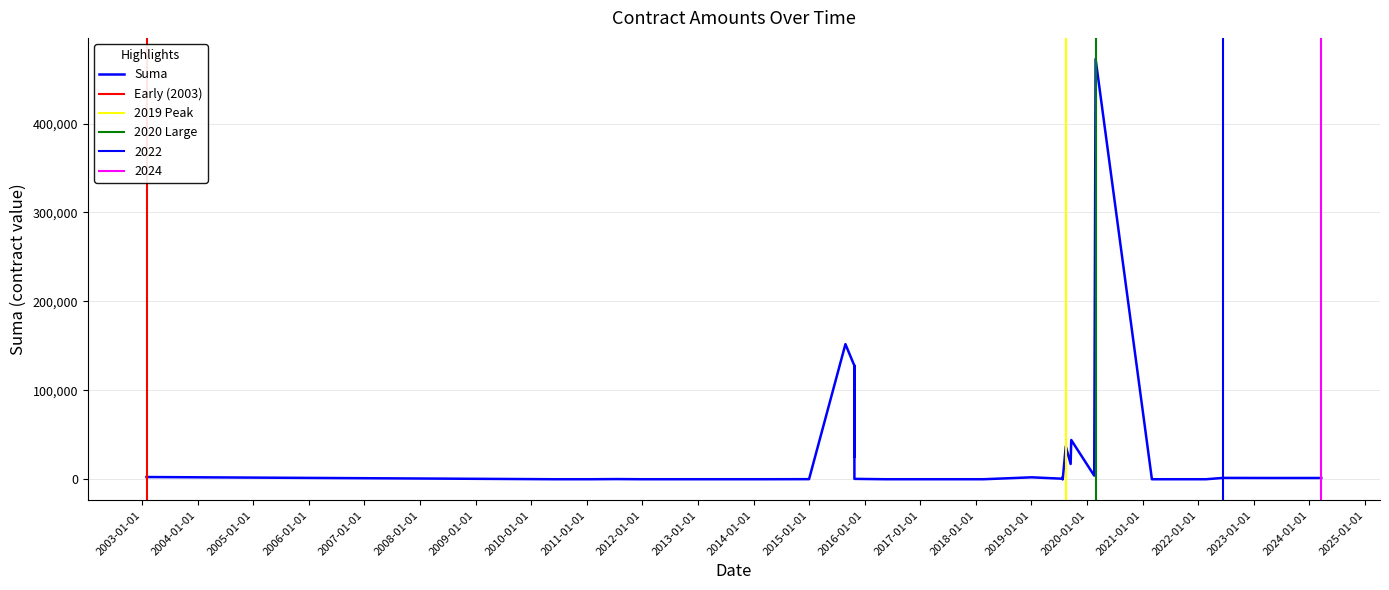

What is the approximate value at 2019-09-20?

44121.2